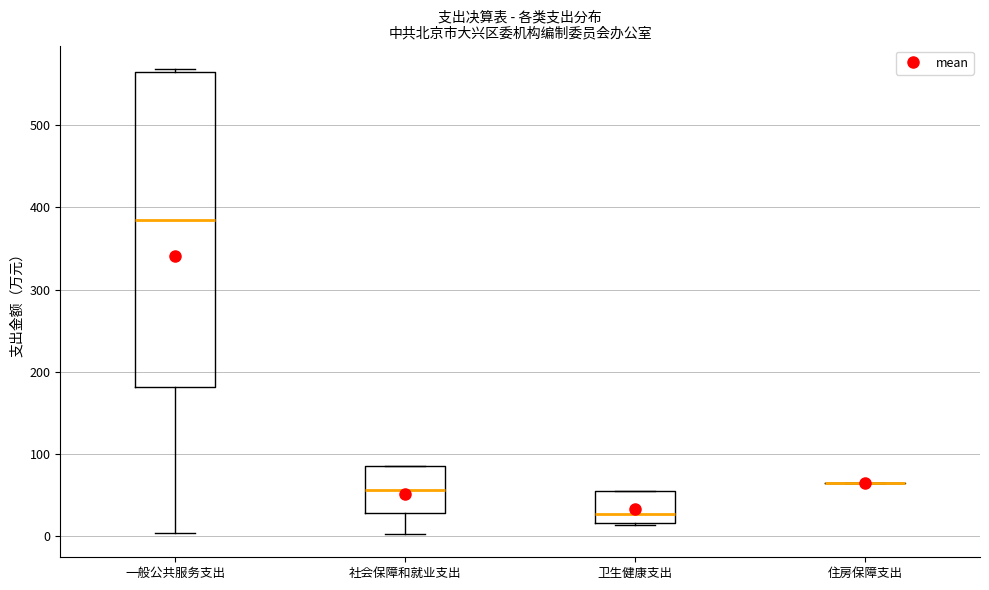

Reading left to right, transcribe this box plot: for each box, give where its median line is, the range the box spans, and where its two whiskers end, as read against the y-axis. The values are not printed on the chart, so give them approximately, as read against the axis.

一般公共服务支出: median 380, box 180 to 570, whiskers 0 to 570 (just above the box's upper edge)
社会保障和就业支出: median 60, box 30 to 80, whiskers 0 to 80
卫生健康支出: median 30, box 20 to 50, whiskers 10 to 50
住房保障支出: box collapsed to a line at 60, whiskers 60 to 60